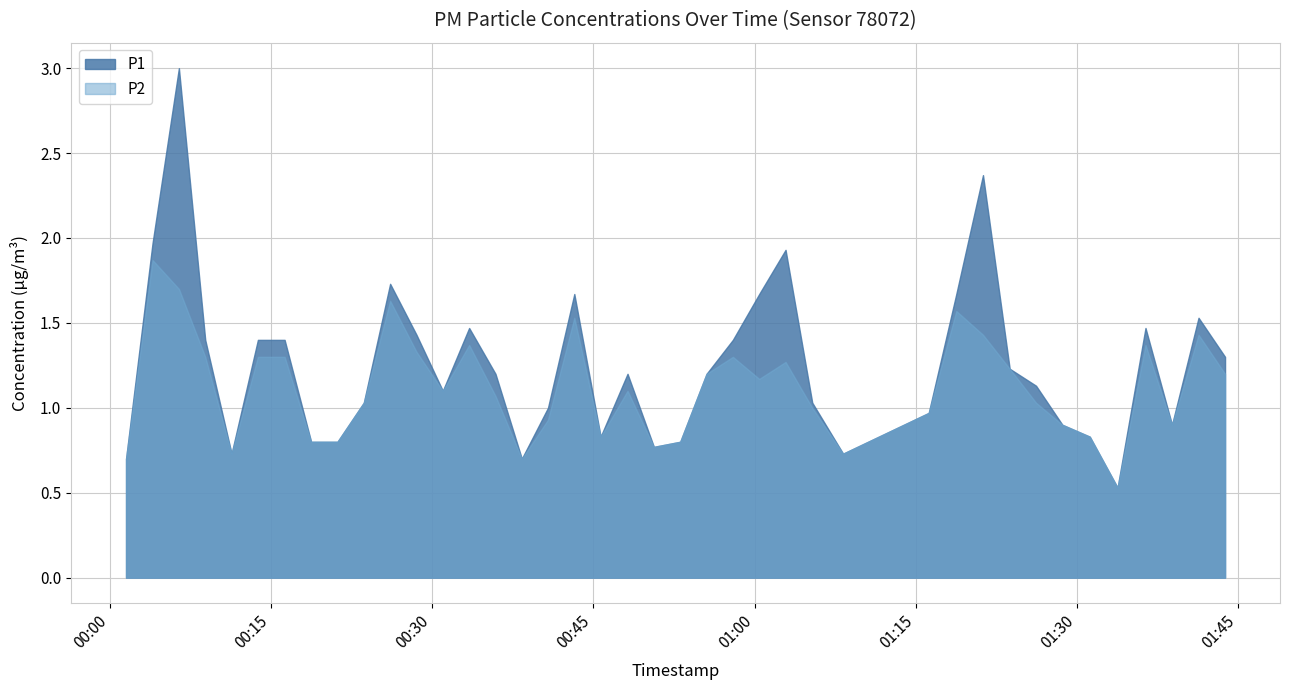

What is the difference between the maximum and second lowest values in the P1 series?

2.3